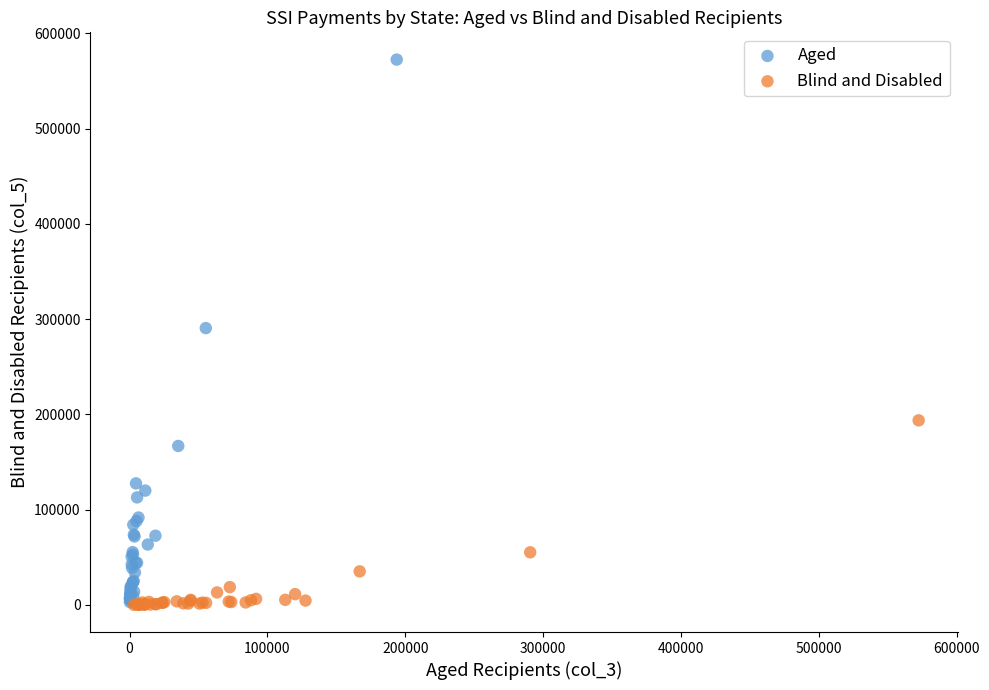

Which series has the widest spread of Y values?

Aged